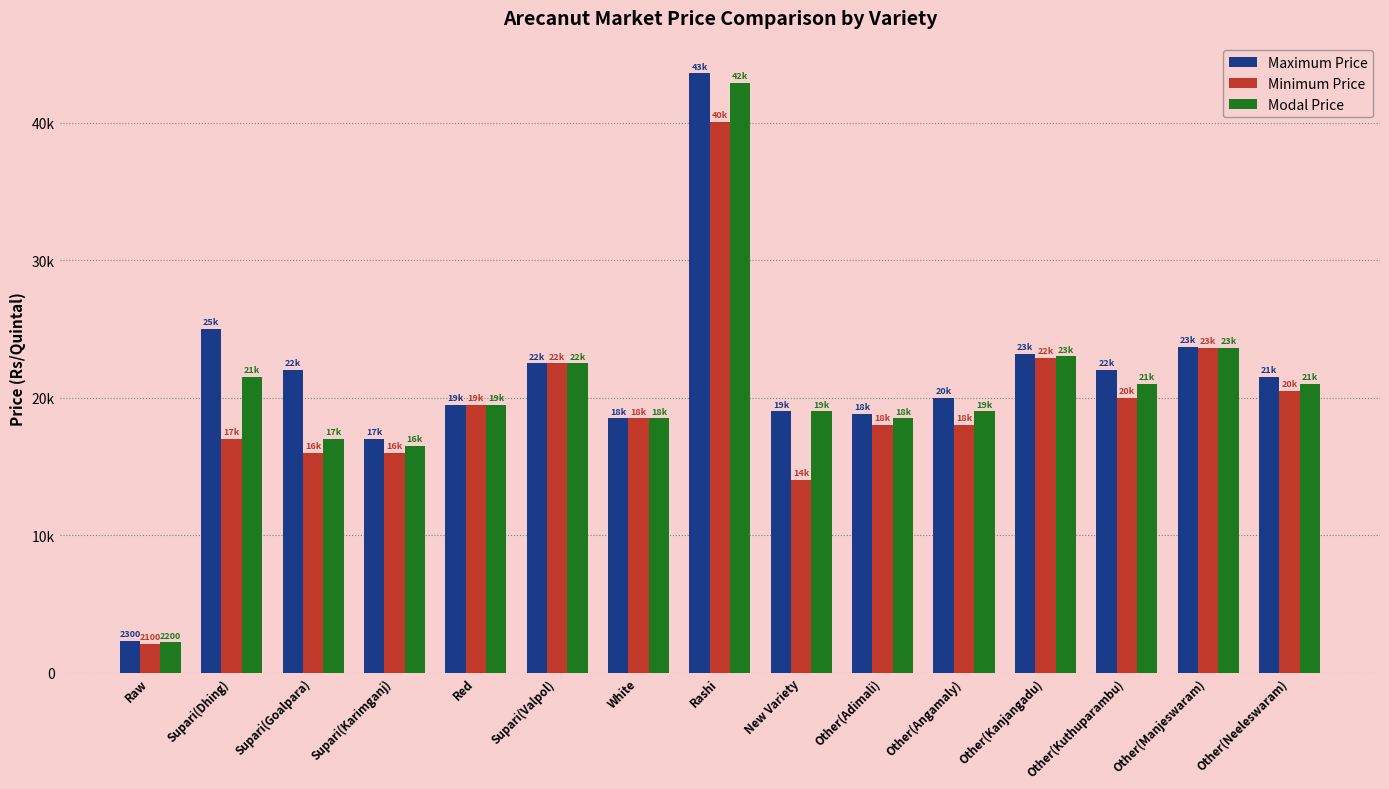

Where does the Minimum Price series first go above 18500?

Red